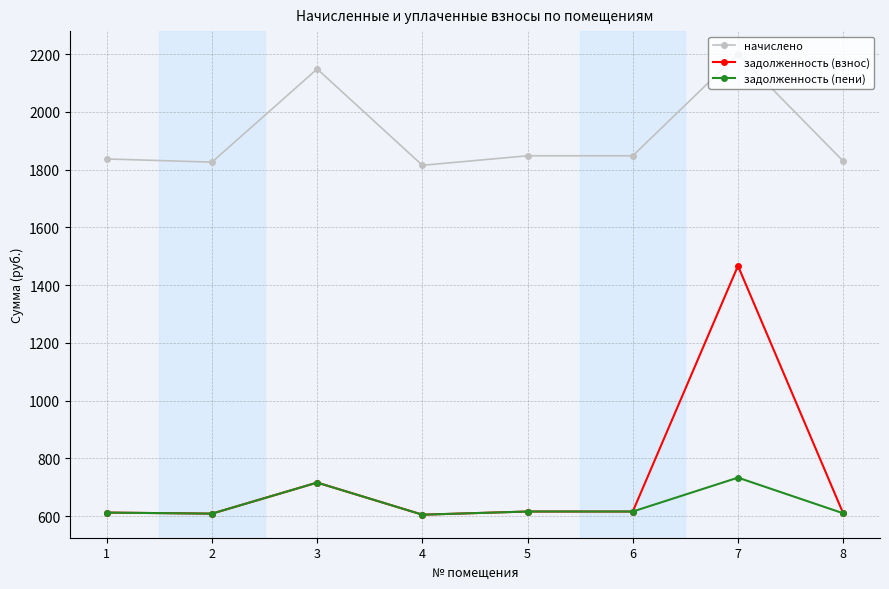

Where is the first local maximum for задолженность (взнос)?

3